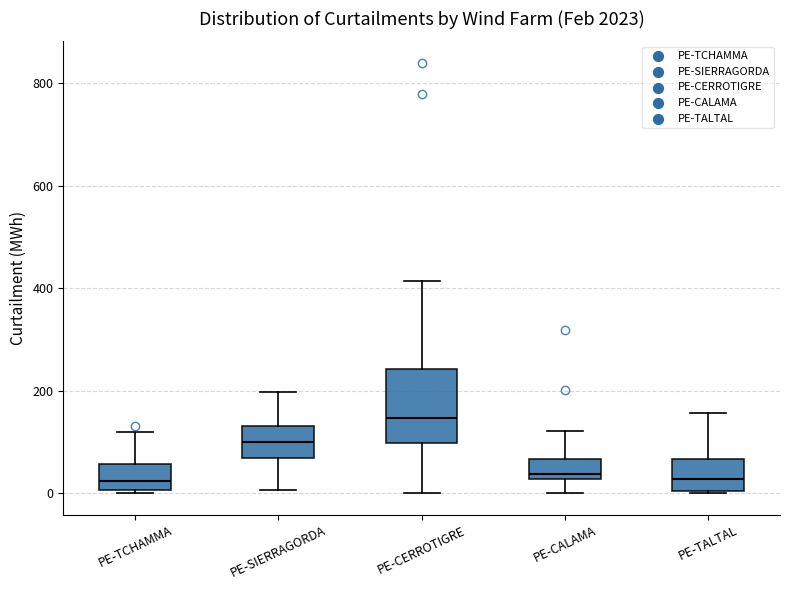

Which box has the highest median line?

PE-CERROTIGRE